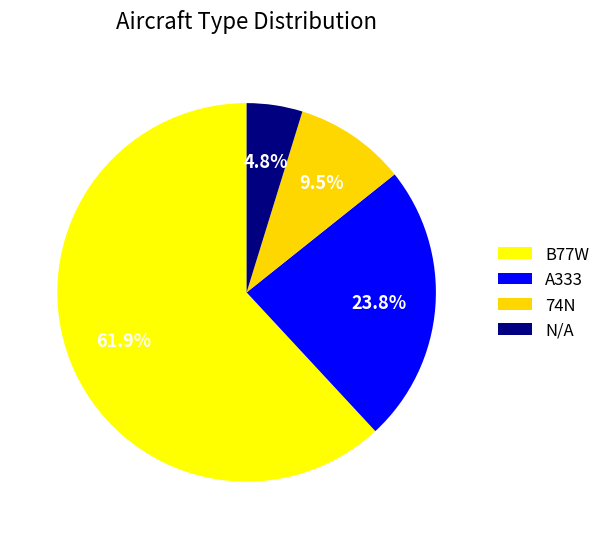

To the nearest percent, what is the difference between the N/A and 74N slice percentages?

5%